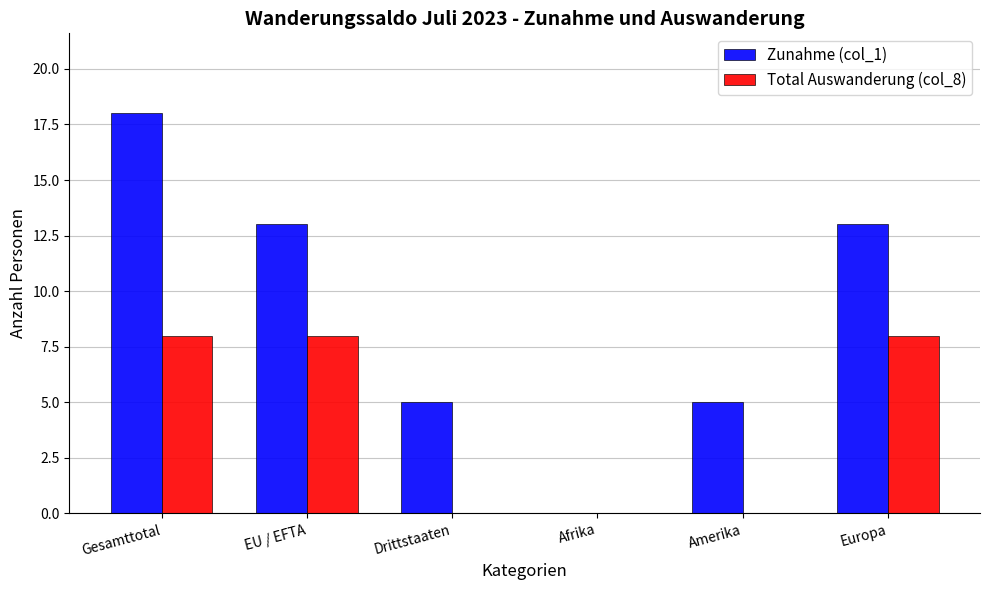

At which label does Zunahme (col_1) reach its peak?

Gesamttotal